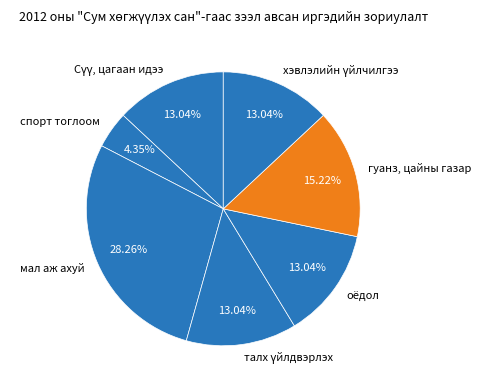

Approximately how many times larger is the value at оёдол compared to спорт тоглоом?

3.0